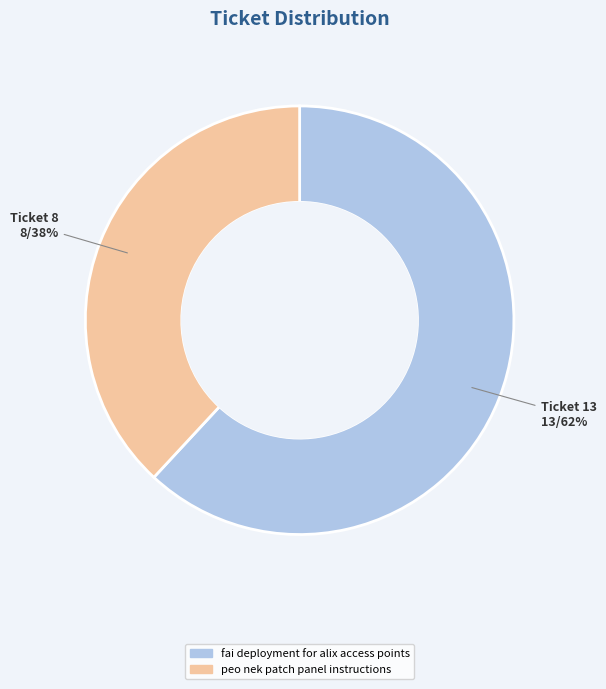

What percentage is the peo nek patch panel instructions slice, to the nearest percent?

38%